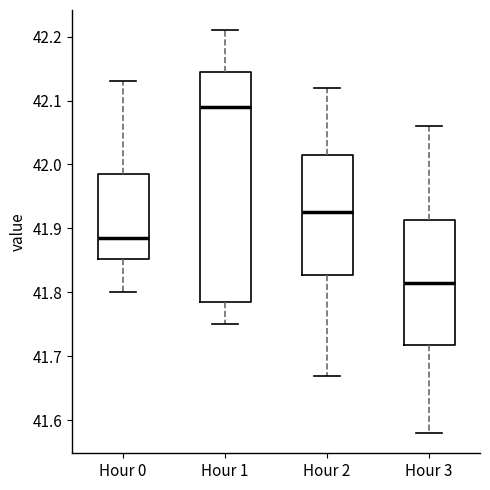

Reading left to right, read every box against the y-axis: the position of its median line, the range the box covers, and the ends of its whiskers. The values are not printed on the chart, so give them approximately, as read against the axis.

Hour 0: median 41.89, box 41.85 to 41.99, whiskers 41.80 to 42.13
Hour 1: median 42.09, box 41.79 to 42.15, whiskers 41.75 to 42.21
Hour 2: median 41.93, box 41.83 to 42.02, whiskers 41.67 to 42.12
Hour 3: median 41.82, box 41.72 to 41.91, whiskers 41.58 to 42.06